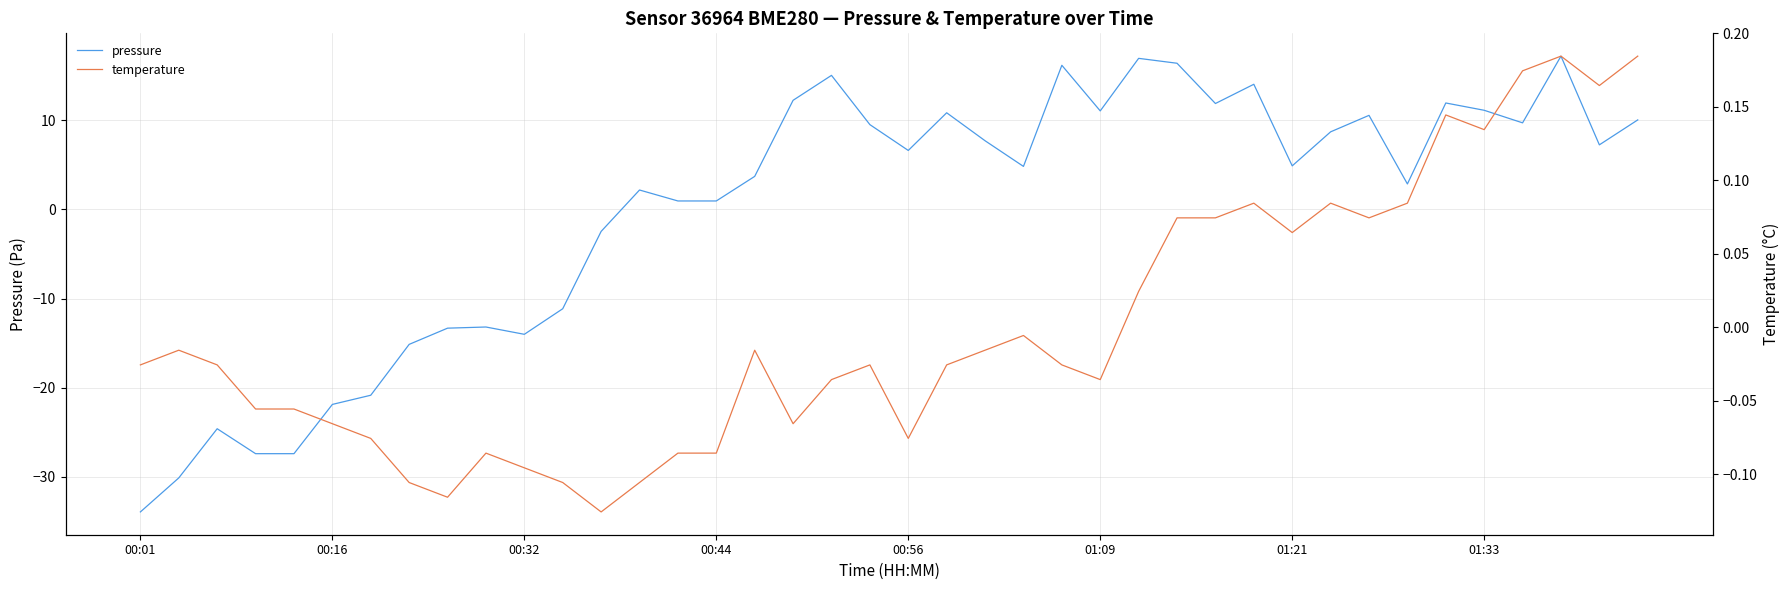

Between 19 and 34, which series saw the biggest shift?

pressure